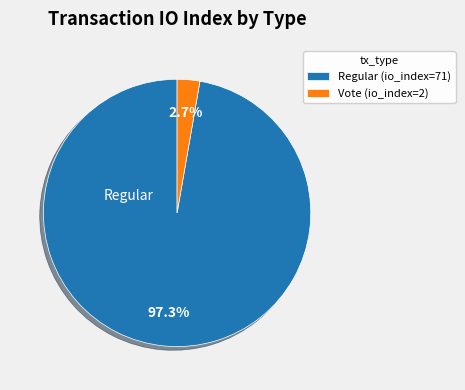

How much of the chart is everything except Vote (io_index=2)?

97.3%